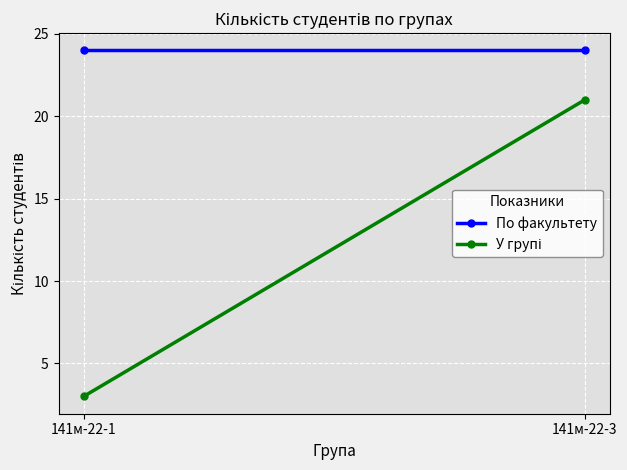

At which label is У групі closest to 12?

141м-22-1